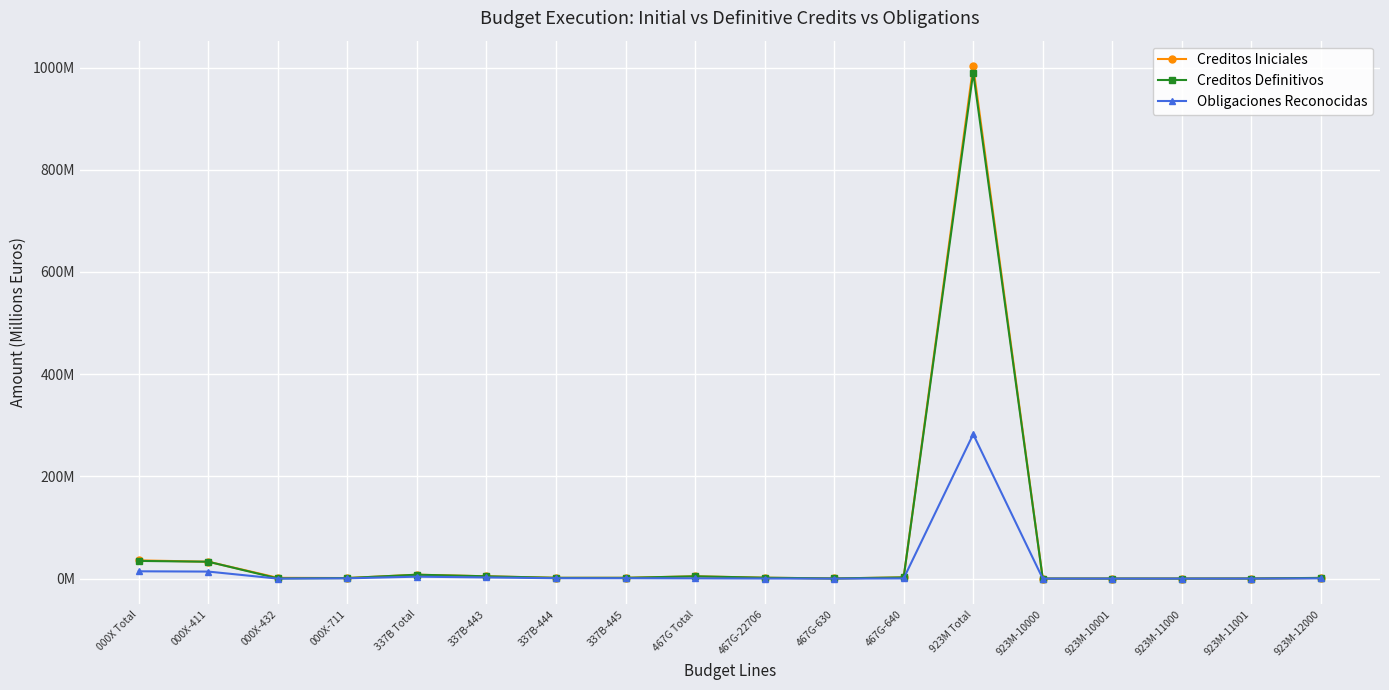

How many interior local peaks does the Creditos Definitivos series have?

4